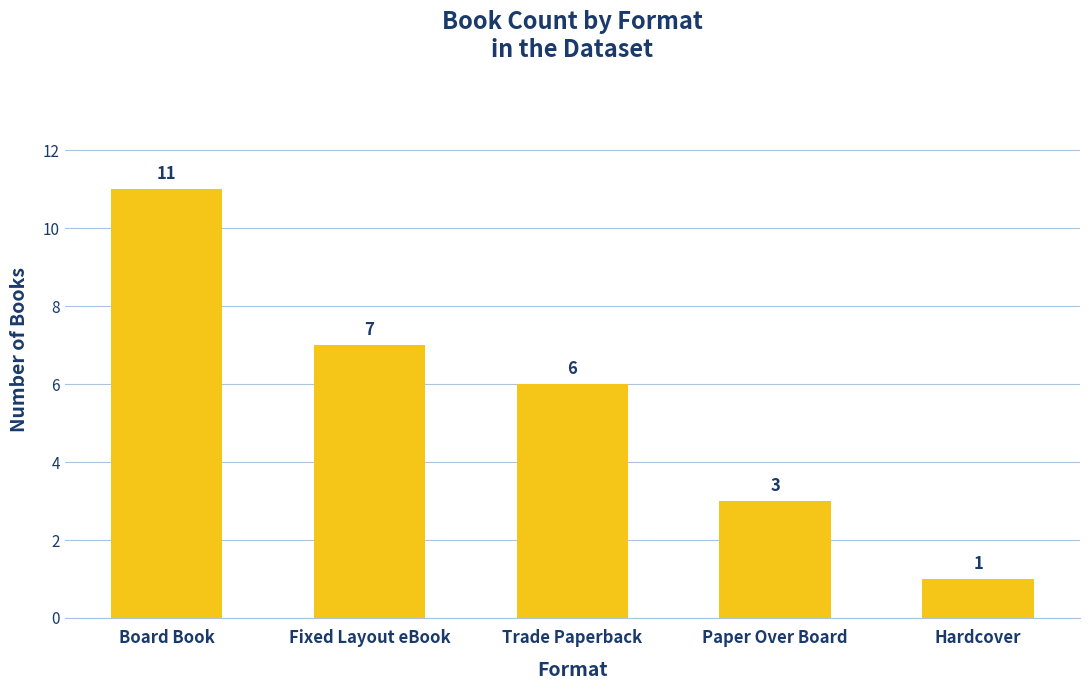

Are the bars horizontal?

No